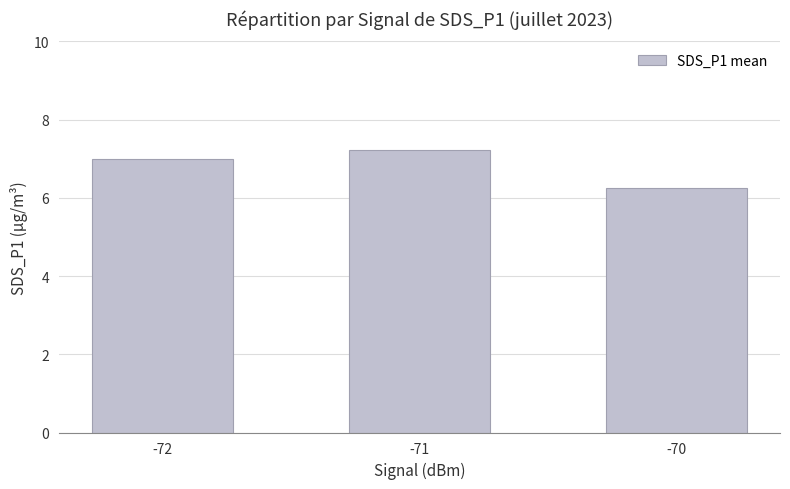

What is the sum of the values at -72 and -71?

14.2